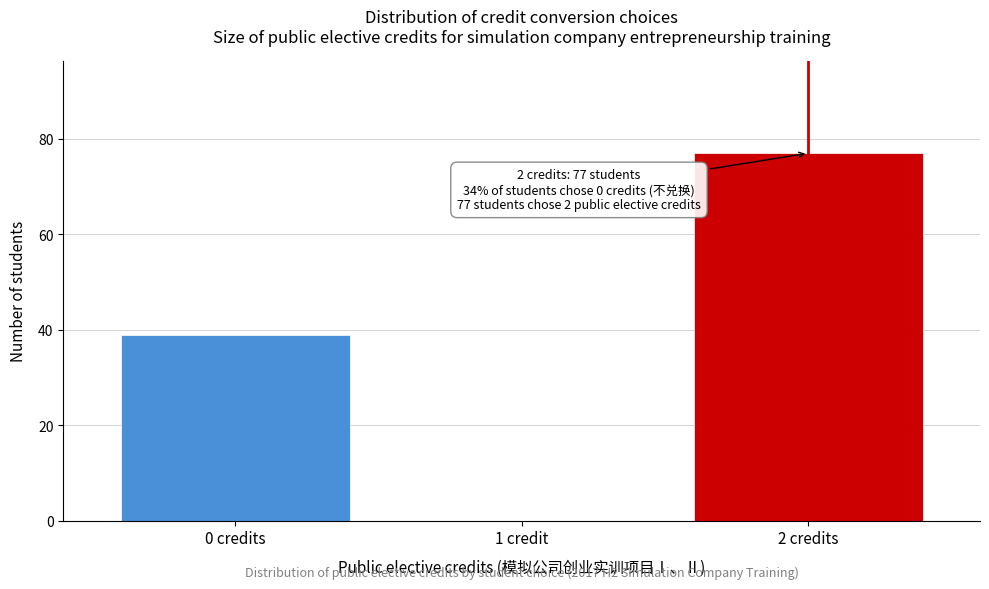

Reading right to left, extract all data points from this chart.

2 credits=77	1 credit=0	0 credits=39